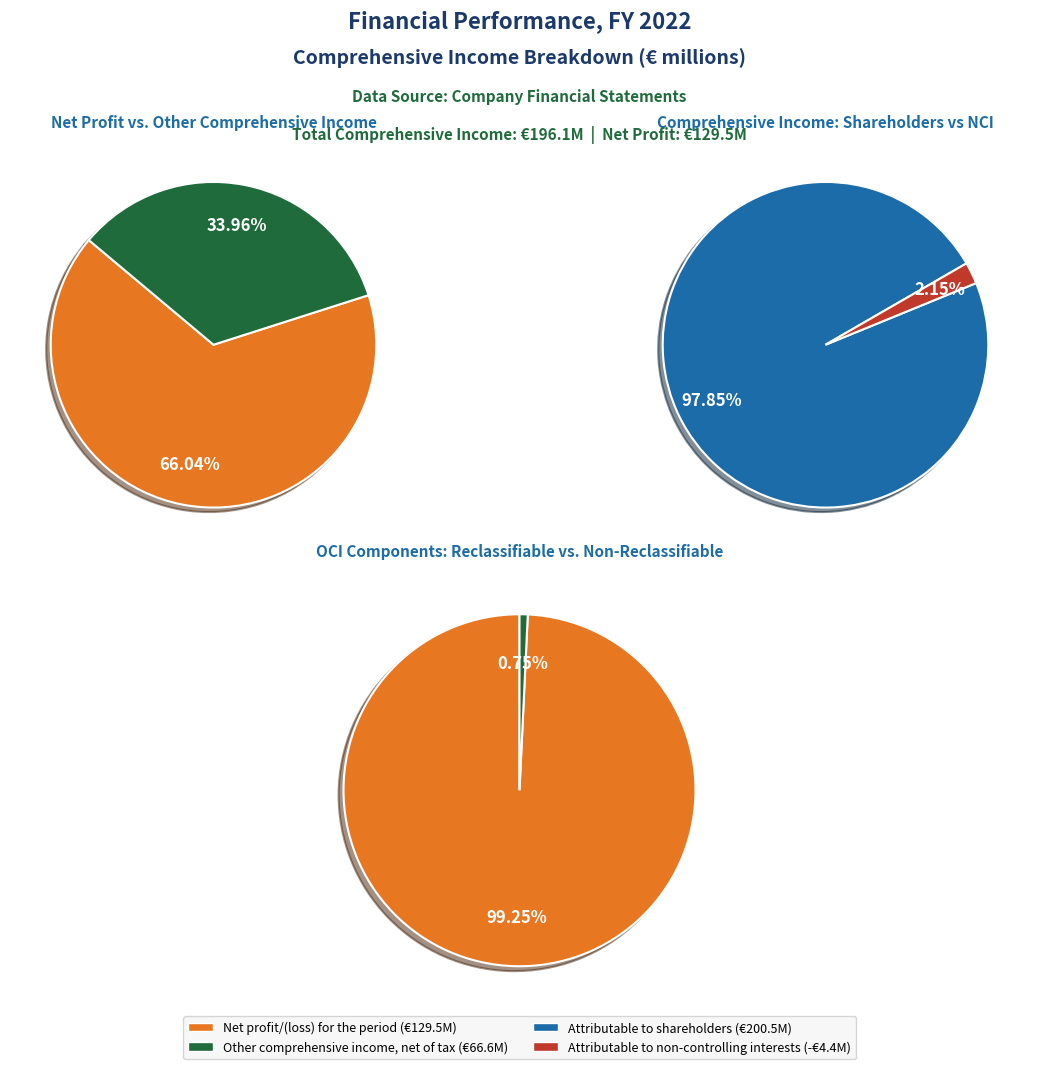

What percentage do Total comprehensive income and Net profit/(loss) for the period together represent?

83.0%